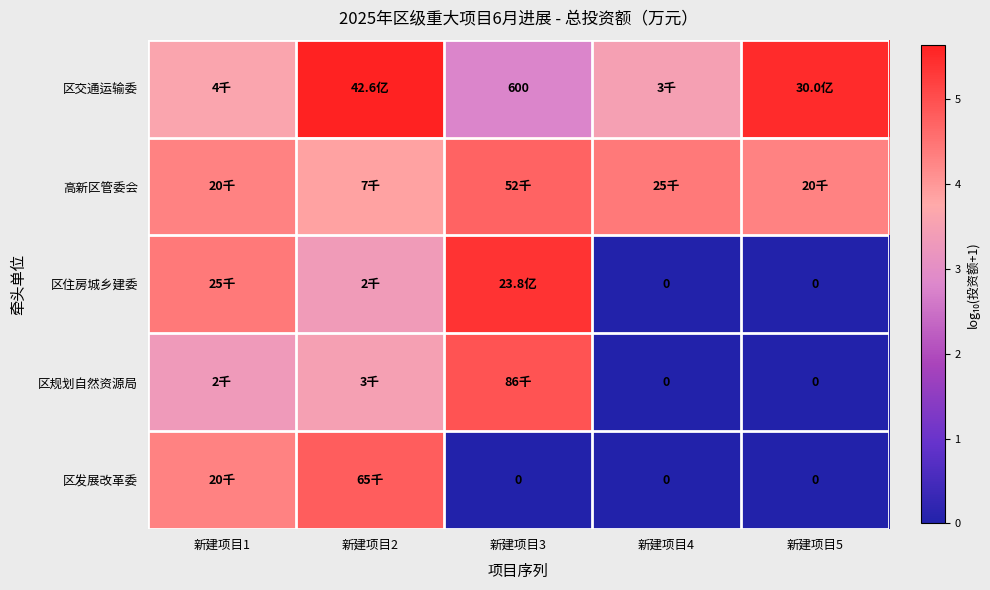

Which has a higher value, 新建项目3 or 新建项目5?

新建项目5